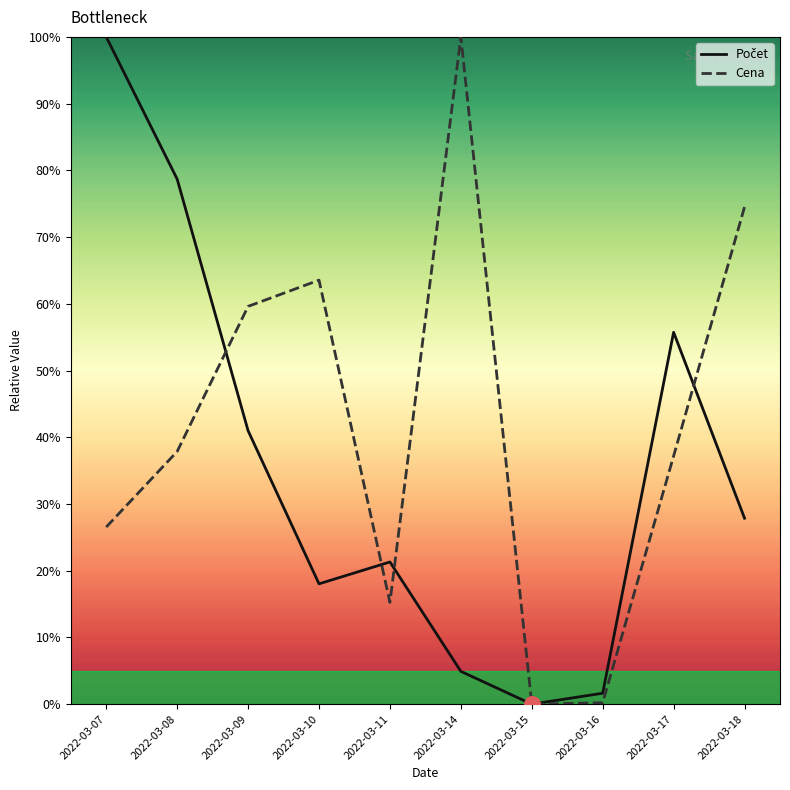

Is it true that Cena equals 26.5 at 2022-03-07?

True